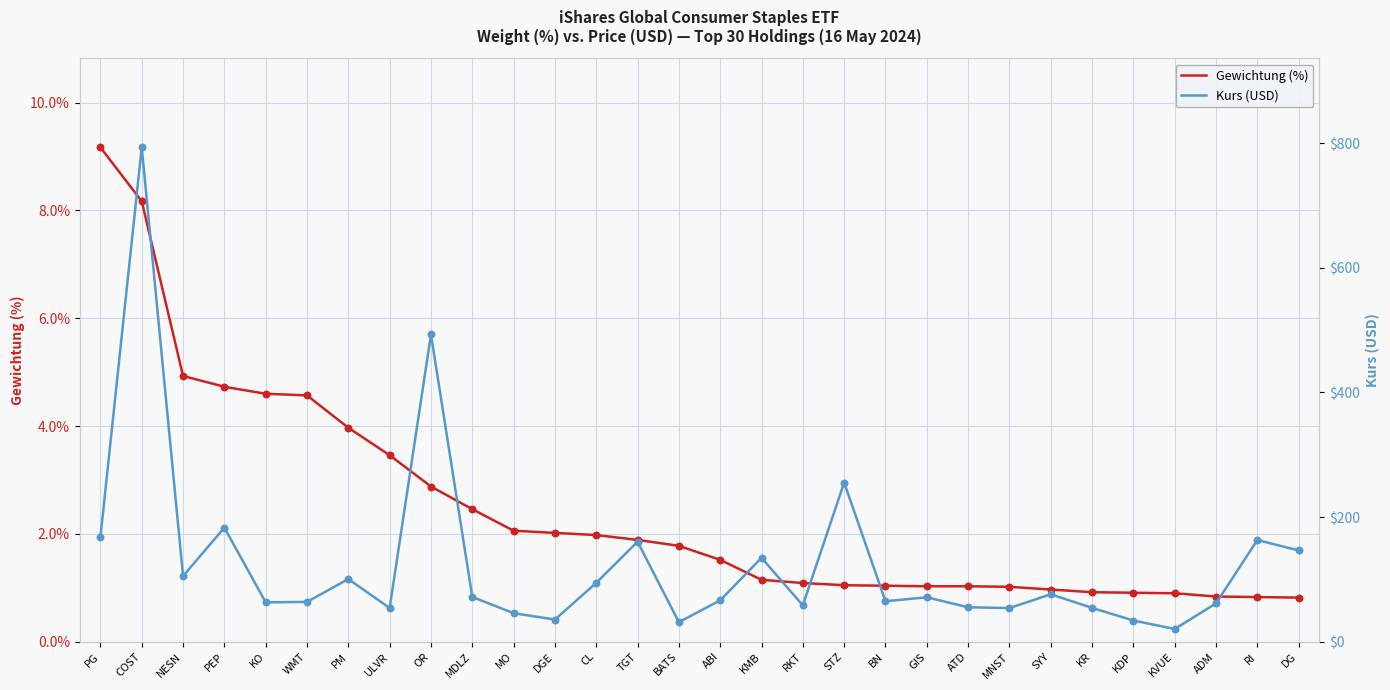

At how many categories does at least one series exceed 487?

2